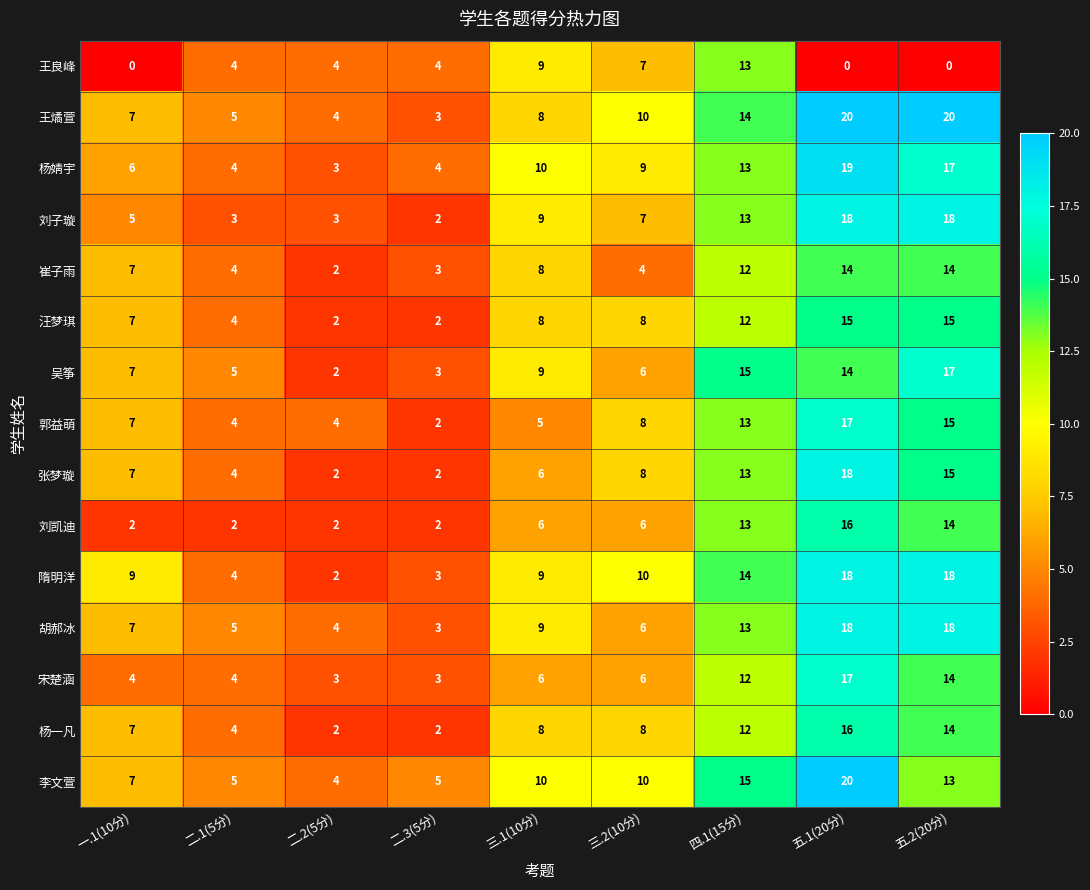

The 杨一凡 series shows 7 at 一.1(10分). True or false?

True